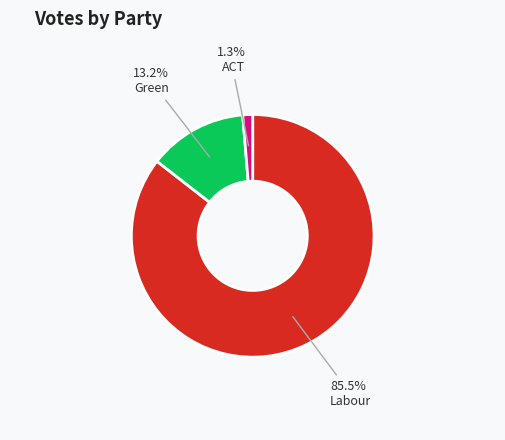

Is there a majority slice in this chart?

Yes